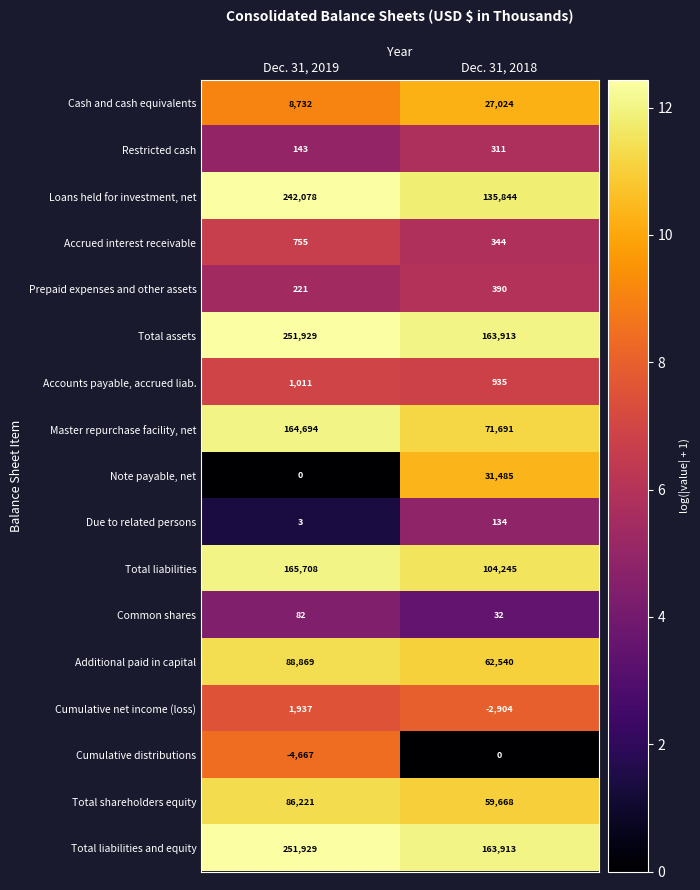

Where is Accrued interest receivable nearest to the value 549?

Dec. 31, 2018